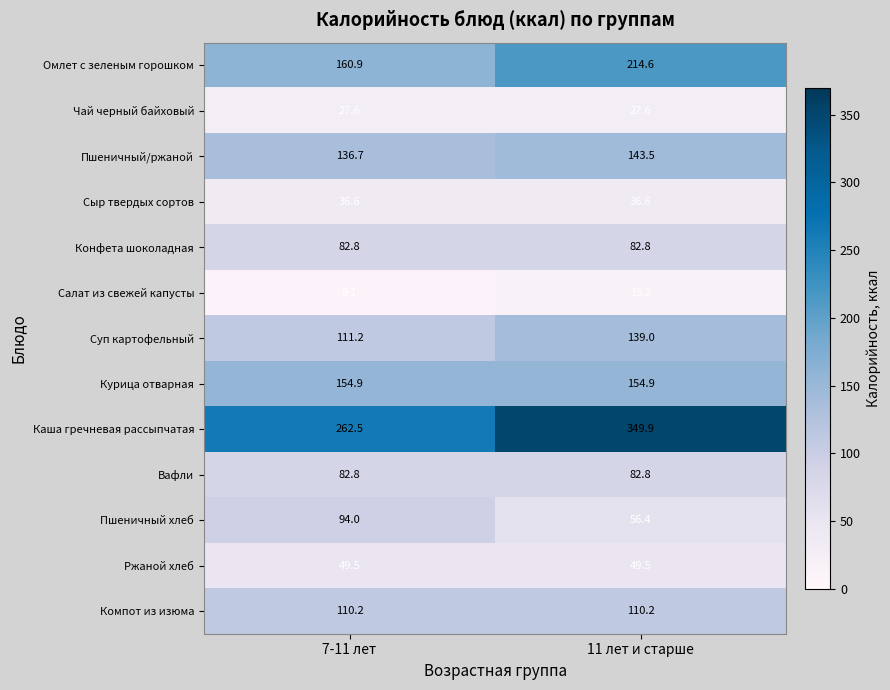

Reading left to right, transcribe all the data shown in this chart.

Омлет с зеленым горошком: 160.9	214.6
Чай черный байховый: 27.6	27.6
Пшеничный/ржаной: 136.7	143.5
Сыр твердых сортов: 36.6	36.6
Конфета шоколадная: 82.8	82.8
Салат из свежей капусты: 9.1	15.2
Суп картофельный: 111.2	139.0
Курица отварная: 154.9	154.9
Каша гречневая рассыпчатая: 262.5	349.9
Вафли: 82.8	82.8
Пшеничный хлеб: 94.0	56.4
Ржаной хлеб: 49.5	49.5
Компот из изюма: 110.2	110.2